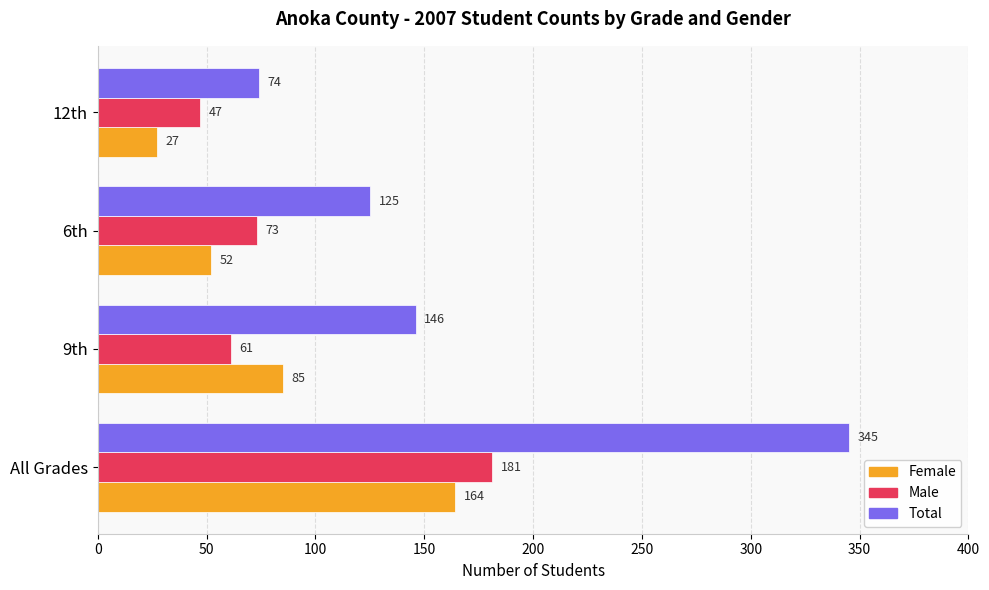

Rank the categories by Female value from highest to lowest.

All Grades, 9th, 6th, 12th